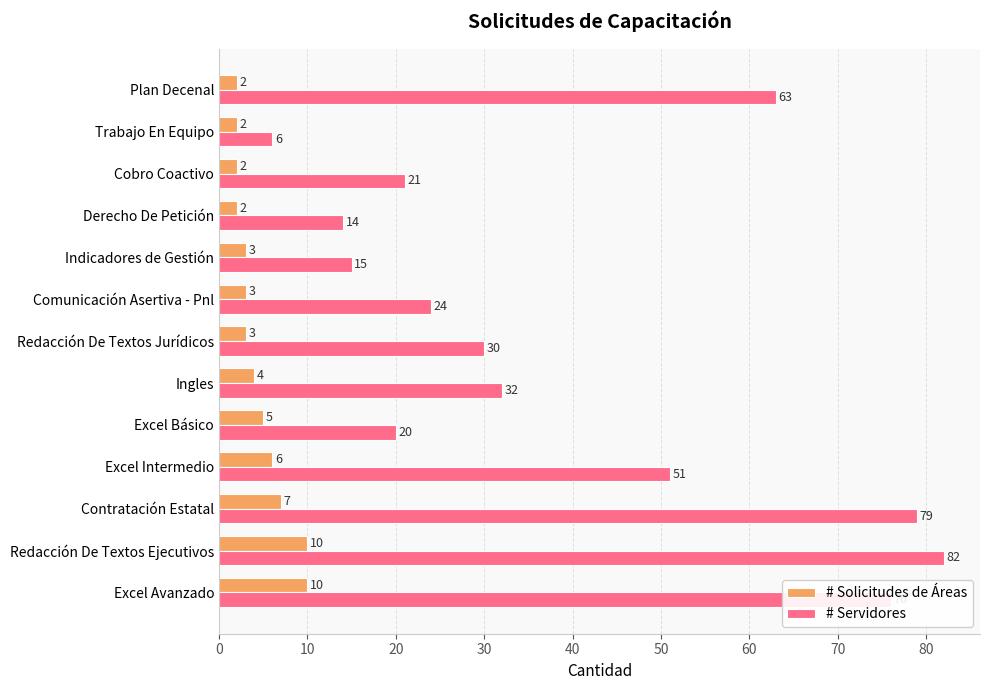

What is the average value of the # Servidores series?

39